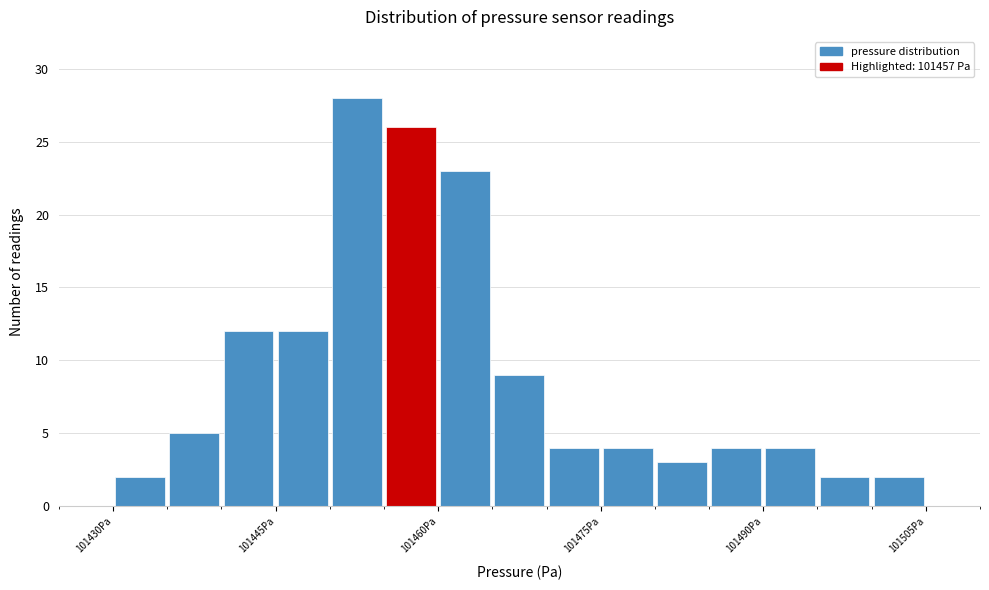

Read against the x-axis, roughly where is the centre of the tallest bar?

101452